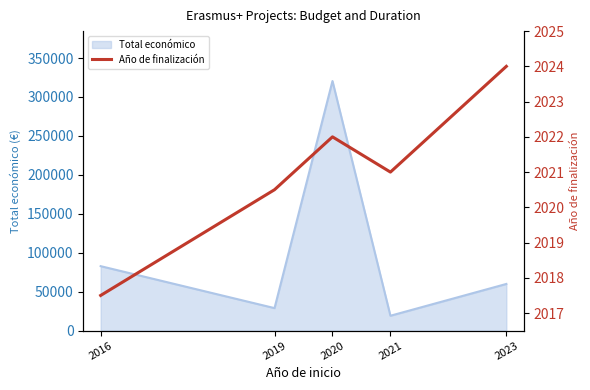

How many lines are shown in the chart?

1